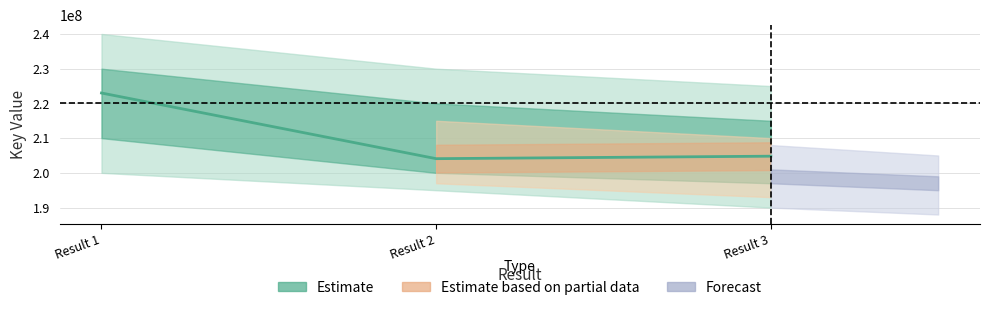

How many categories are shown in the chart?

3